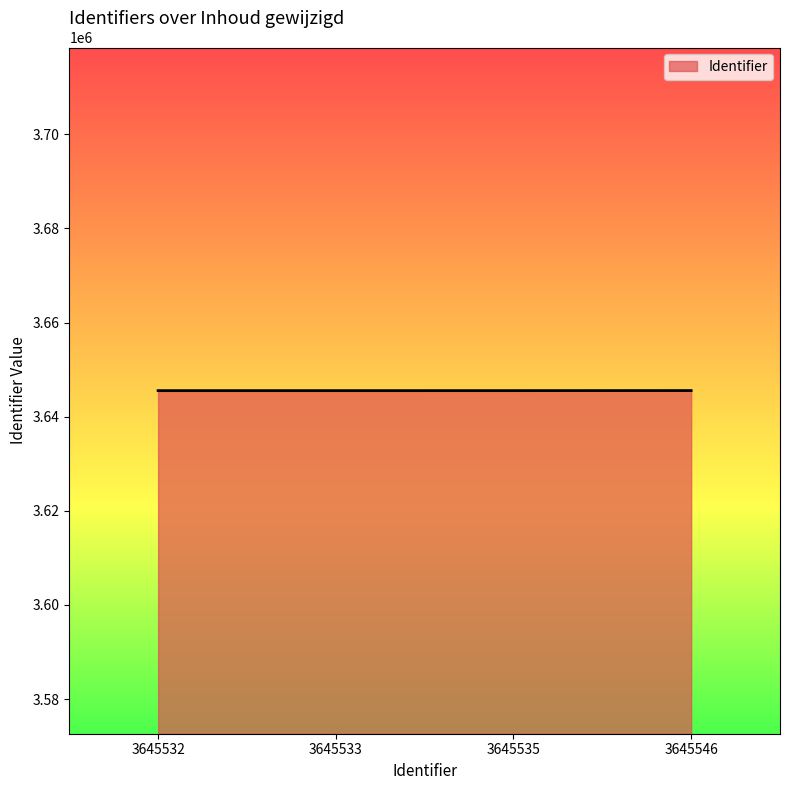

What is the sum of all values?

14582146